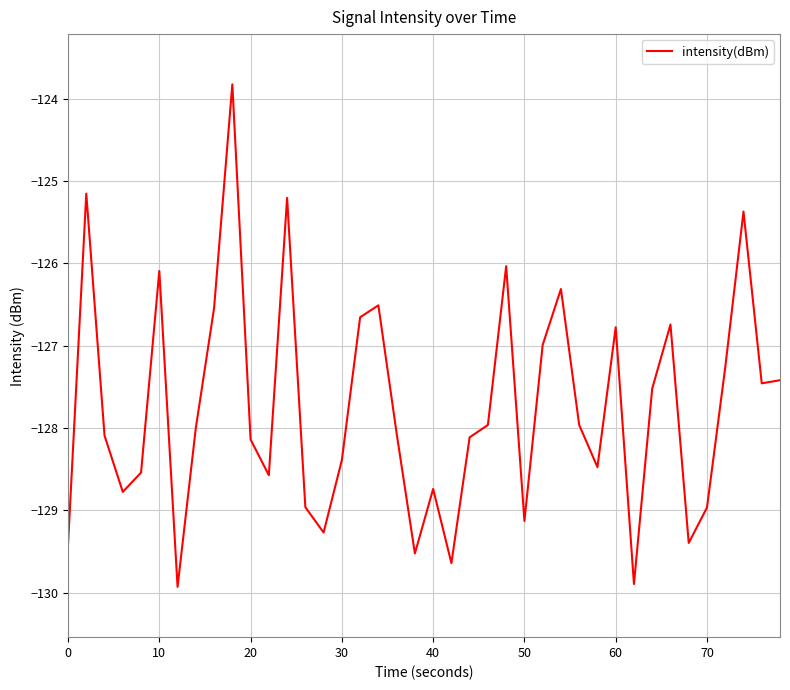

How many lines are shown in the chart?

1